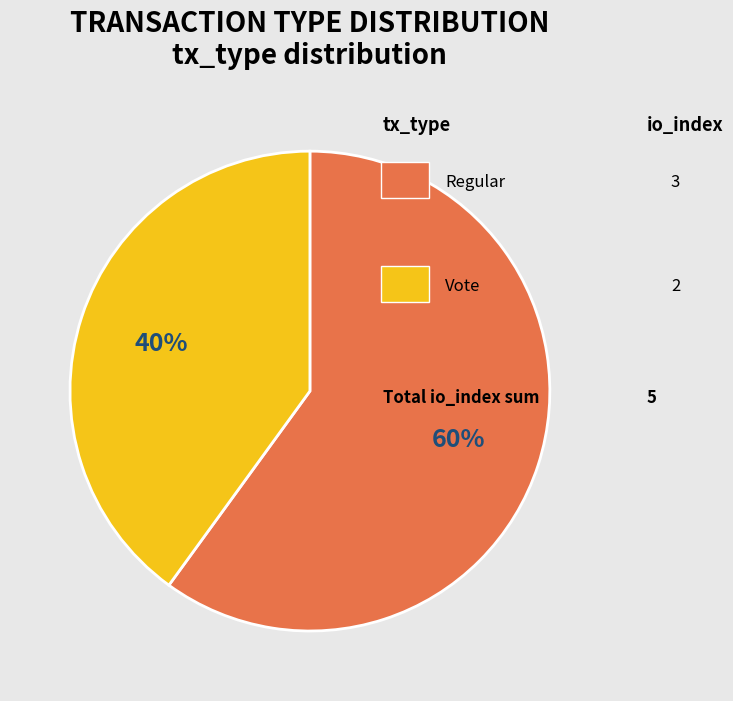

How many segments does this pie chart have?

2